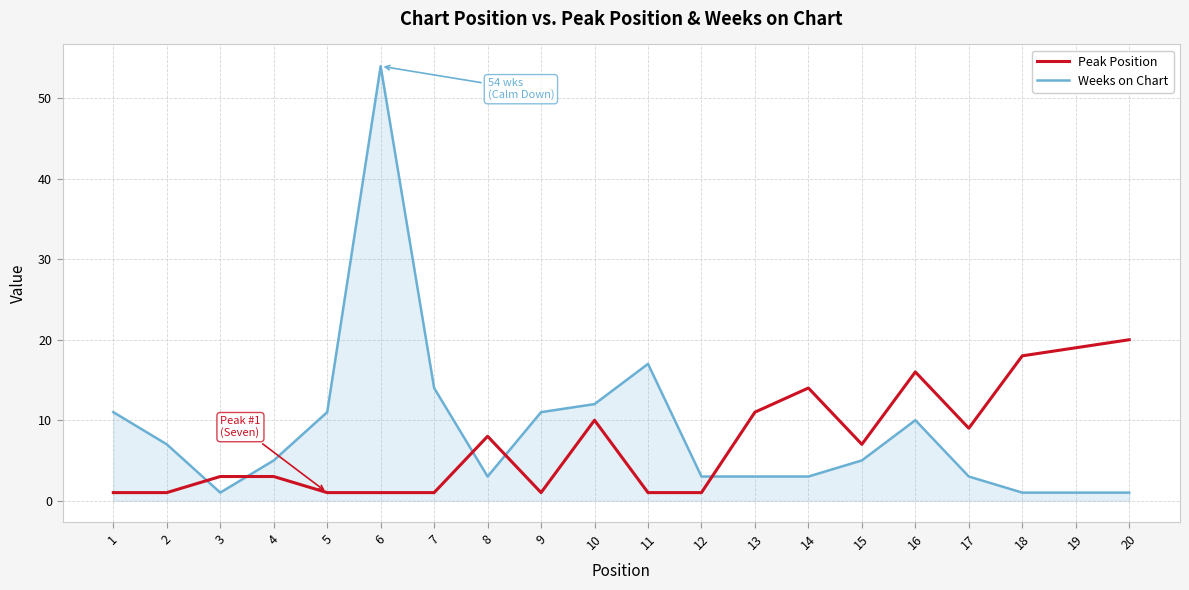

Which series has the largest total across all categories?

Weeks on Chart